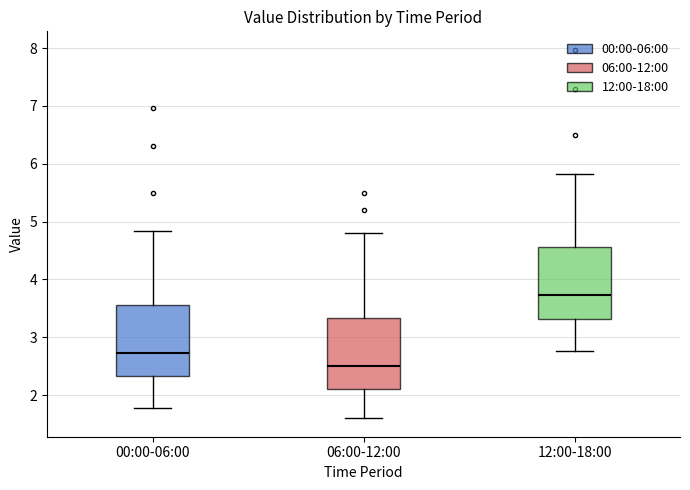

Which box has the highest median line?

12:00-18:00